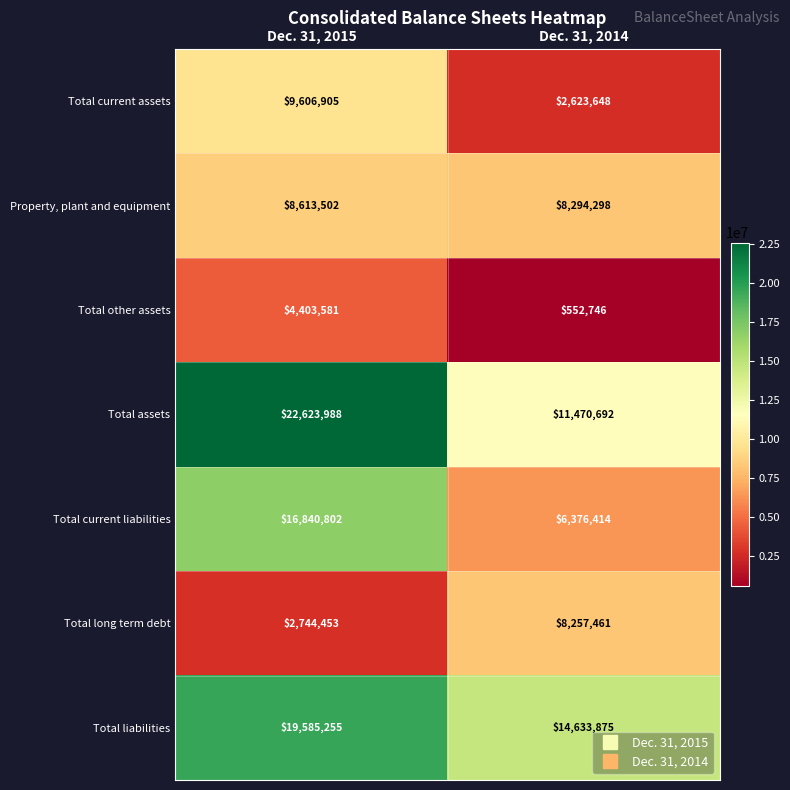

What is the spread (max minus min) of values at Dec. 31, 2014?

14081129